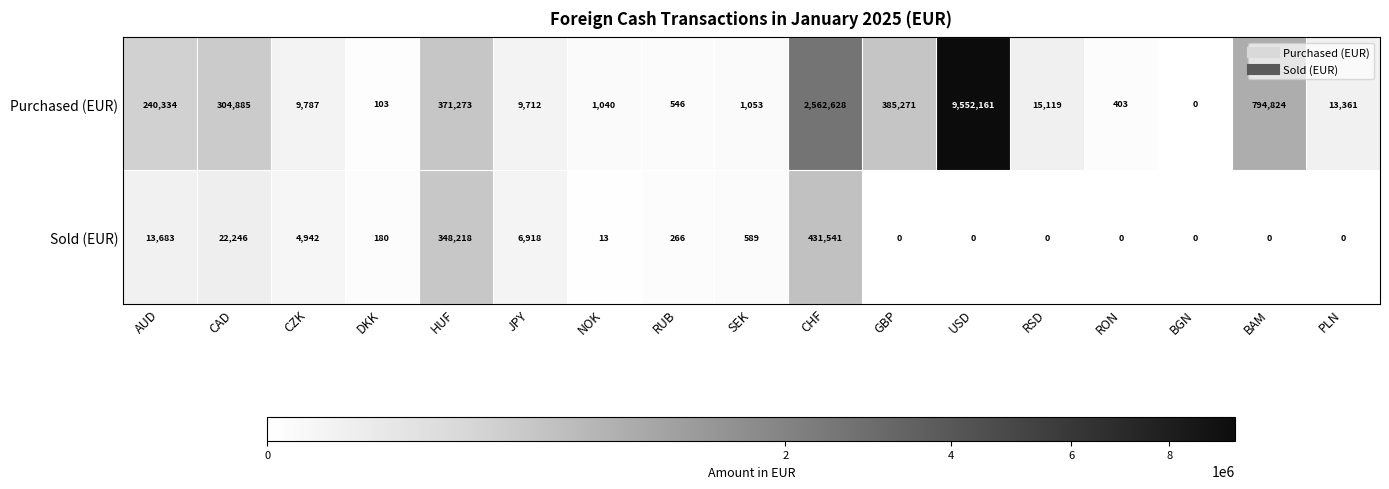

What is the difference between the Sold (EUR) values at CHF and NOK?

431528